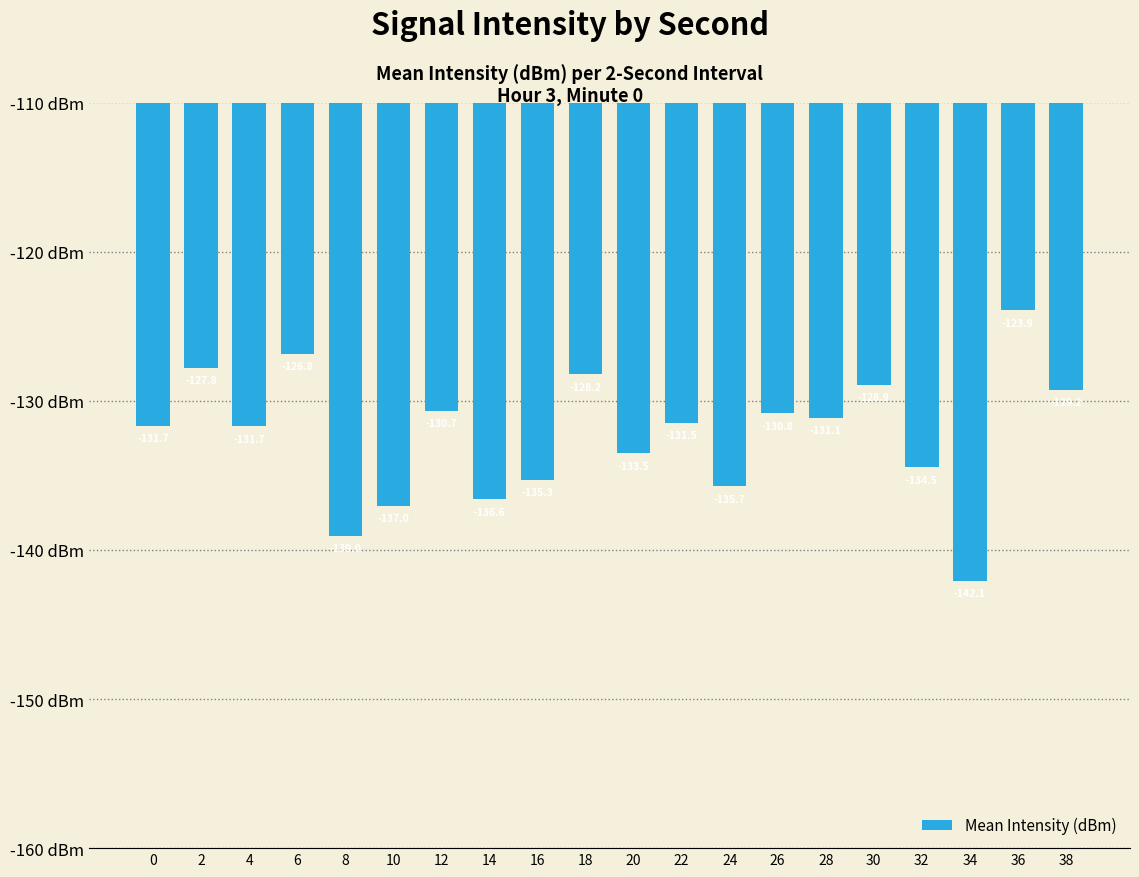

What is the average value?

-132.3